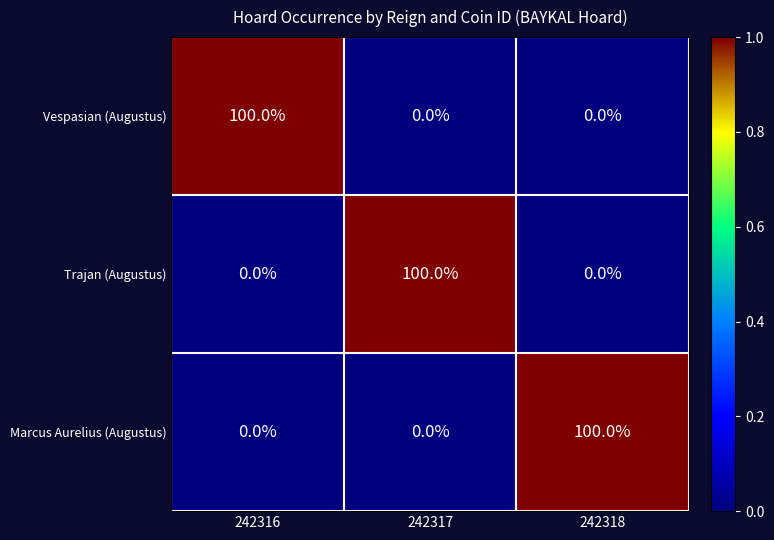

At how many categories does at least one series exceed 51?

3